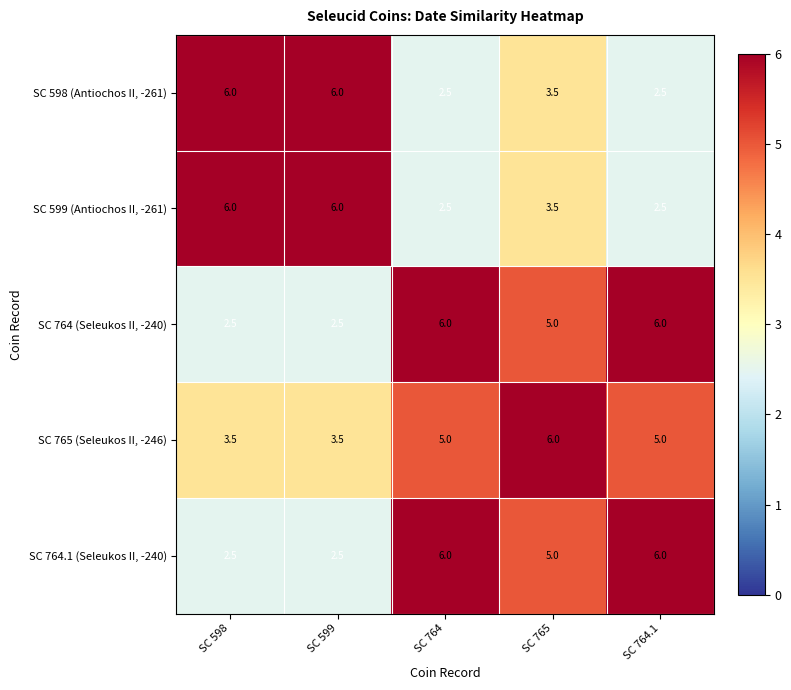

How many SC 764 (Seleukos II, -240) values are between 2 and 6?

5